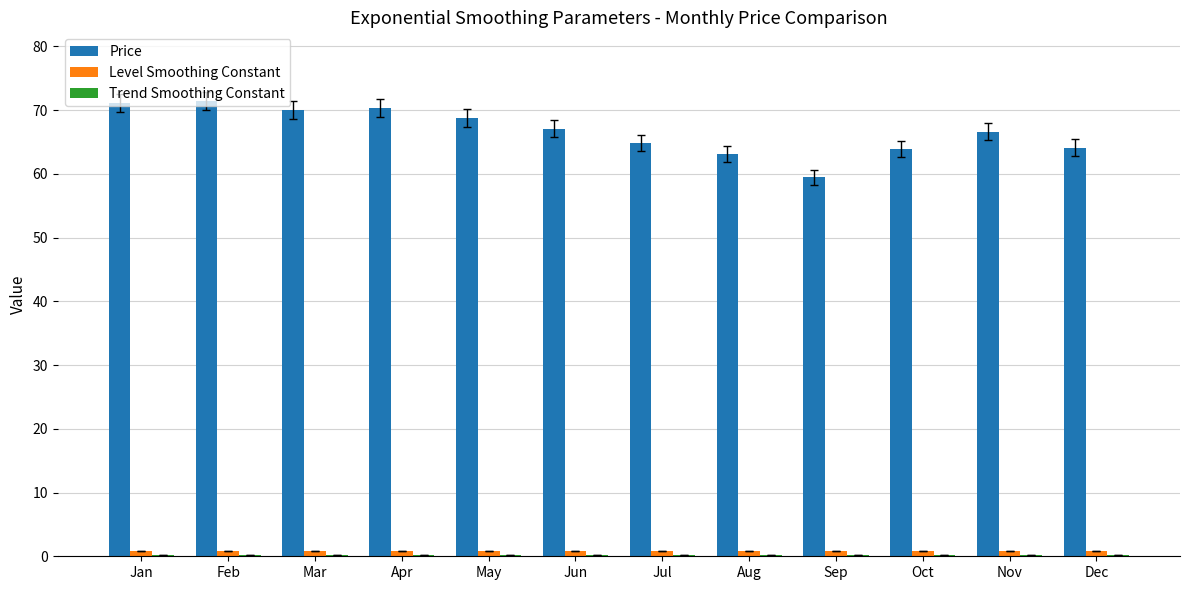

What is the sum of all Price values?

800.8